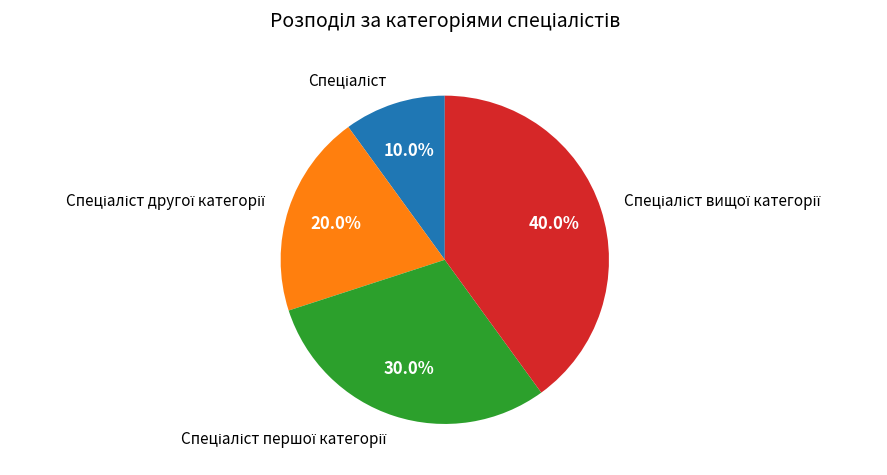

Is there any slice that represents more than half of the pie?

No